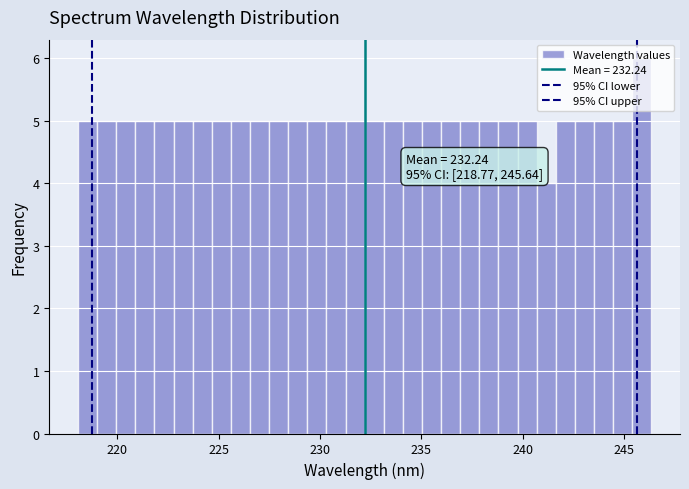

Read against the x-axis, roughly where is the centre of the tallest bar?

246.0